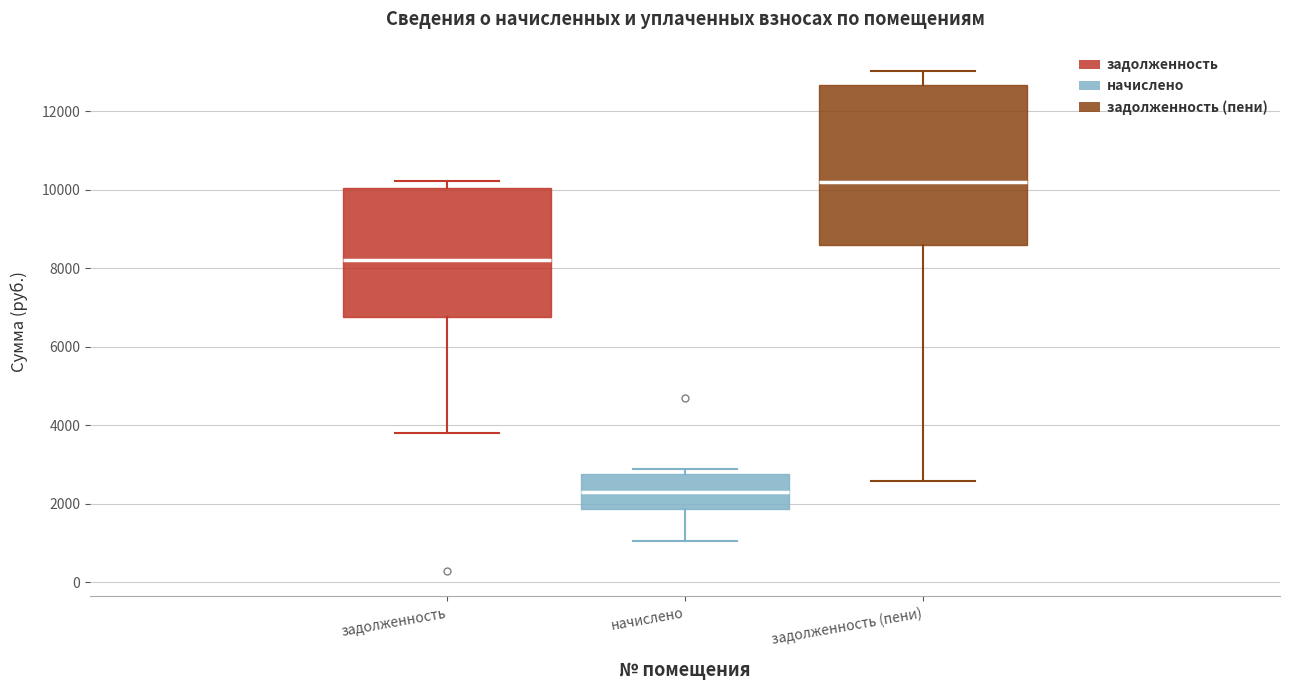

Reading left to right, read every box against the y-axis: the position of its median line, the range the box covers, and the ends of its whiskers. The values are not printed on the chart, so give them approximately, as read against the axis.

задолженность: median 8200, box 6800 to 10000, whiskers 3800 to 10200
начислено: median 2200, box 1800 to 2800, whiskers 1000 to 2800 (just above the box's upper edge)
задолженность (пени): median 10200, box 8600 to 12600, whiskers 2600 to 13000